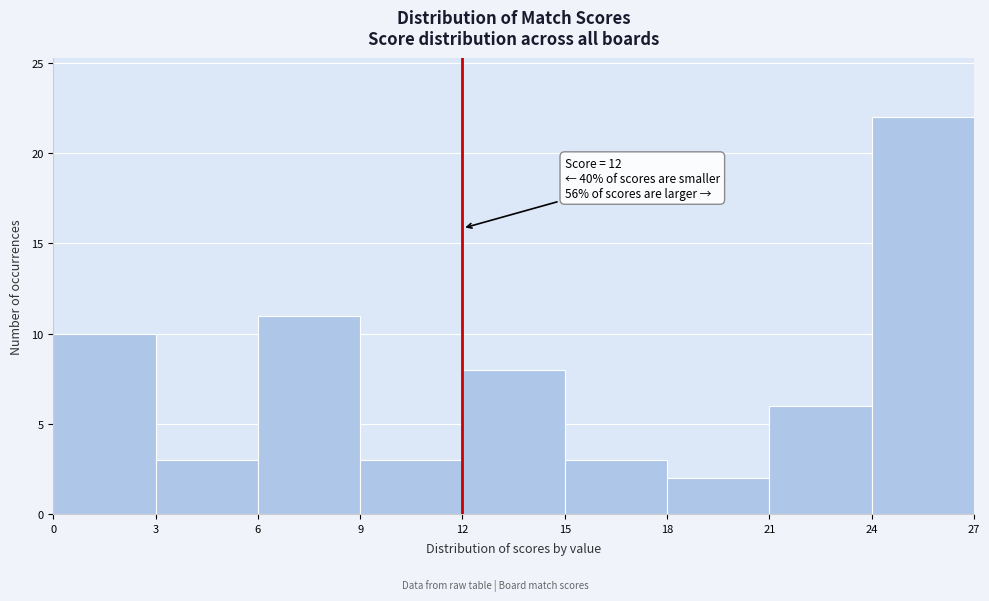

Which range on the x-axis has the tallest bar?

24 to 27